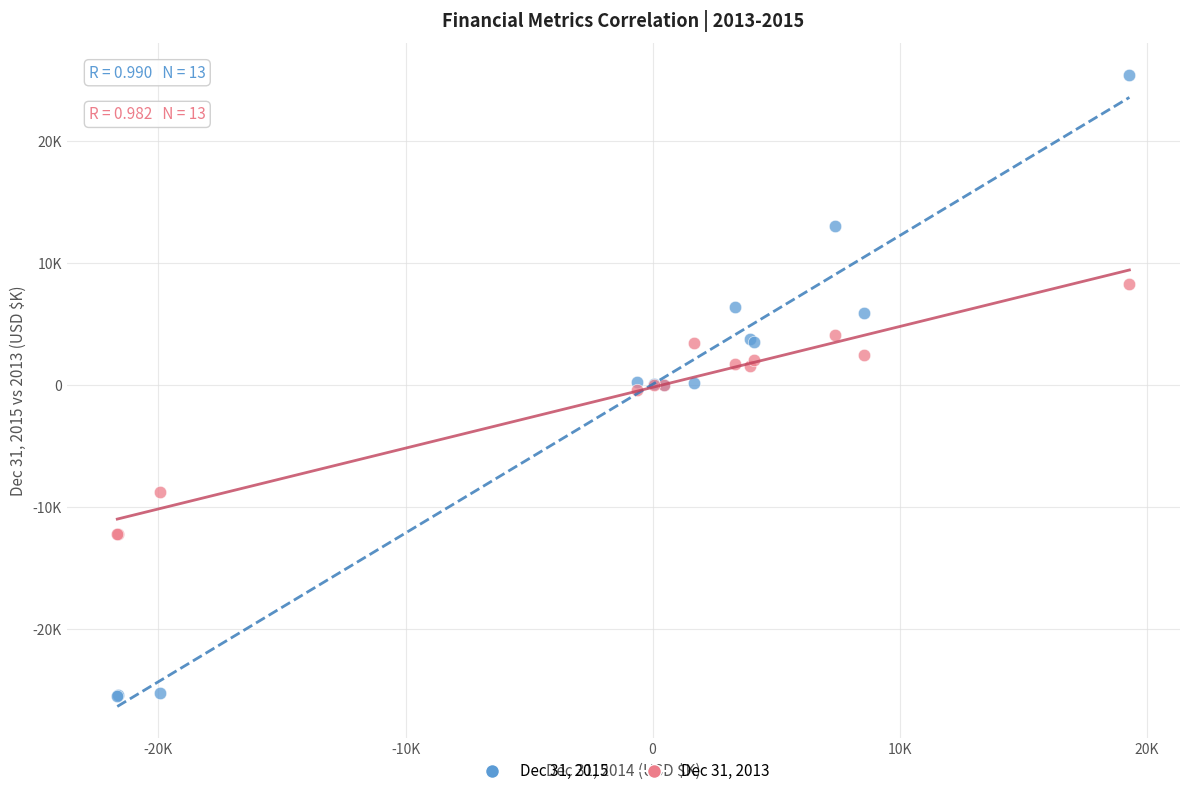

What are all the series names shown in the legend?

Dec 31, 2015, Dec 31, 2013